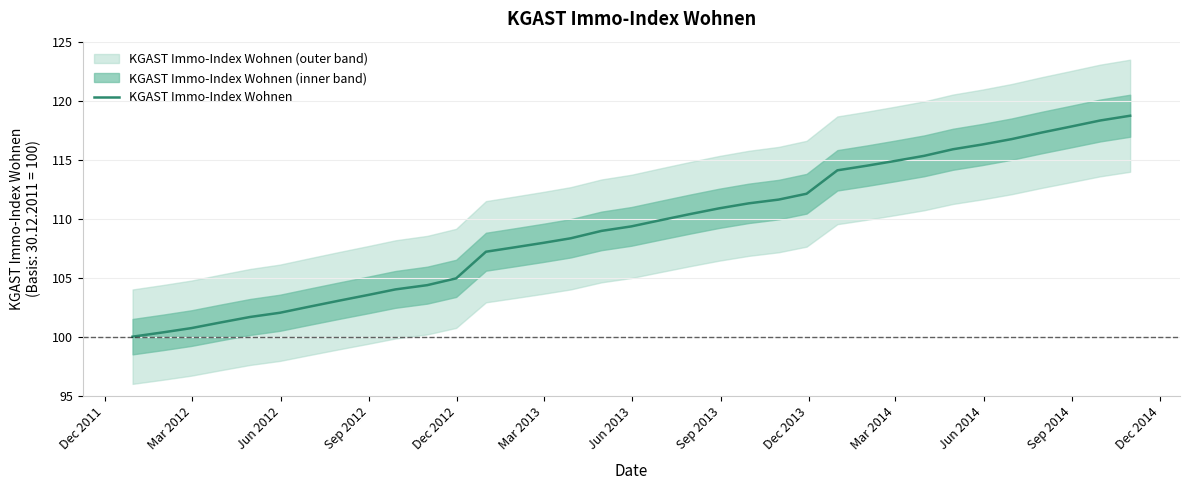

True or false: there are more than 0 points higher than both neighbors.

False